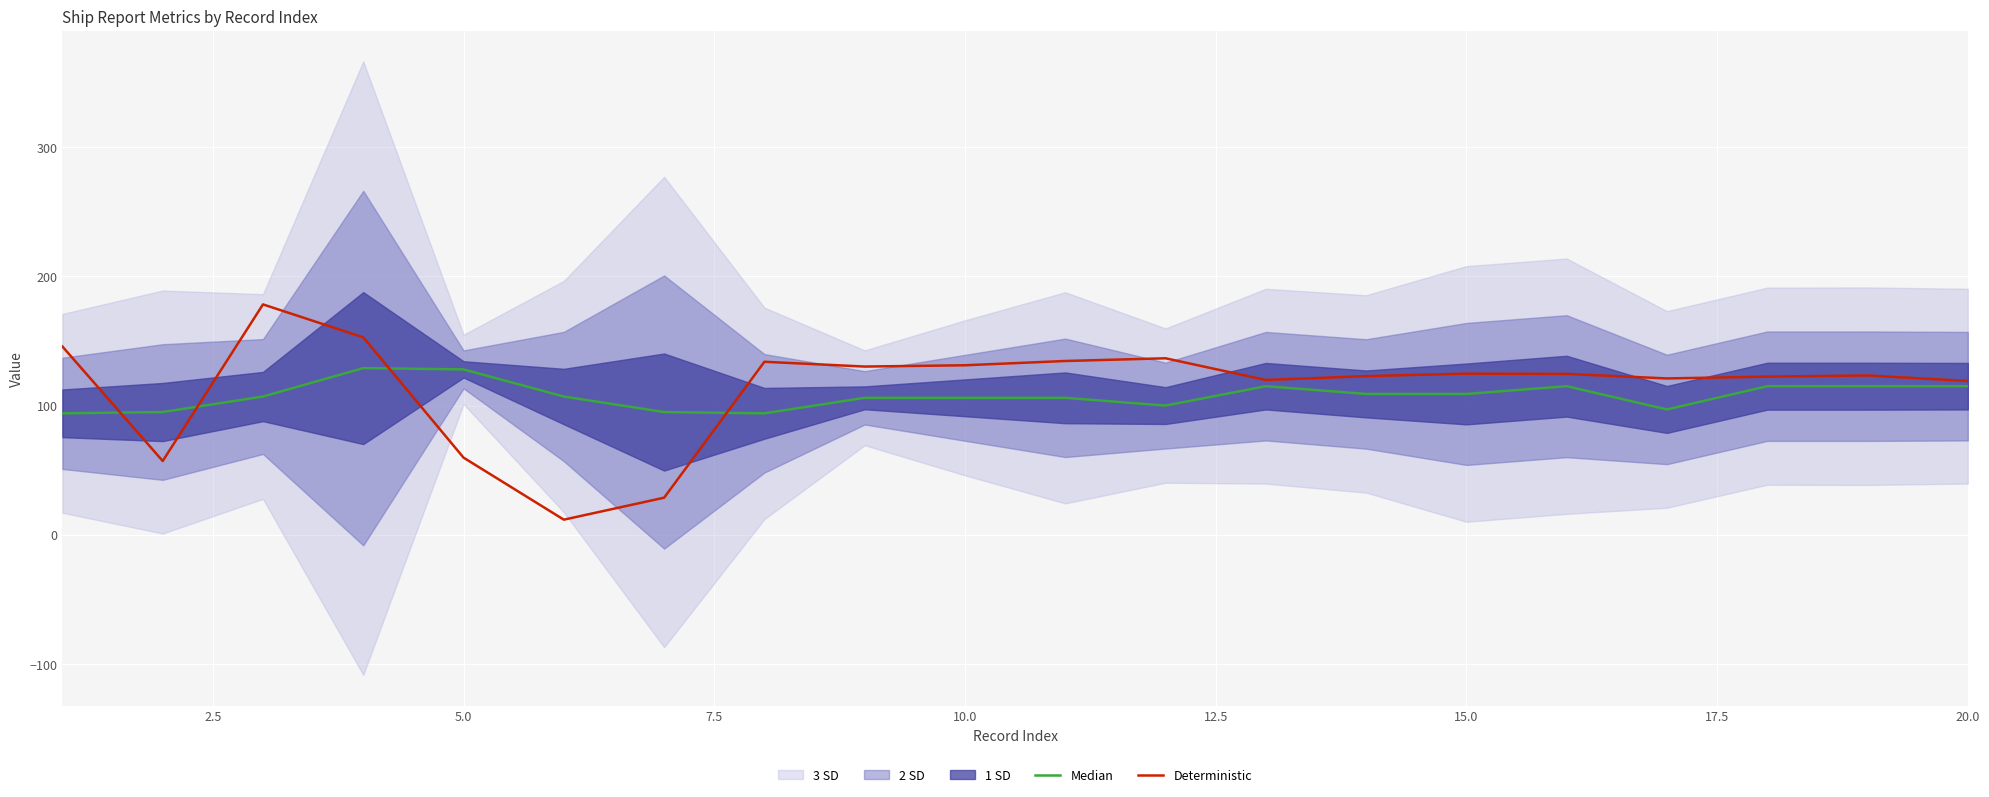

What is the sum of all Deterministic values?

2277.9